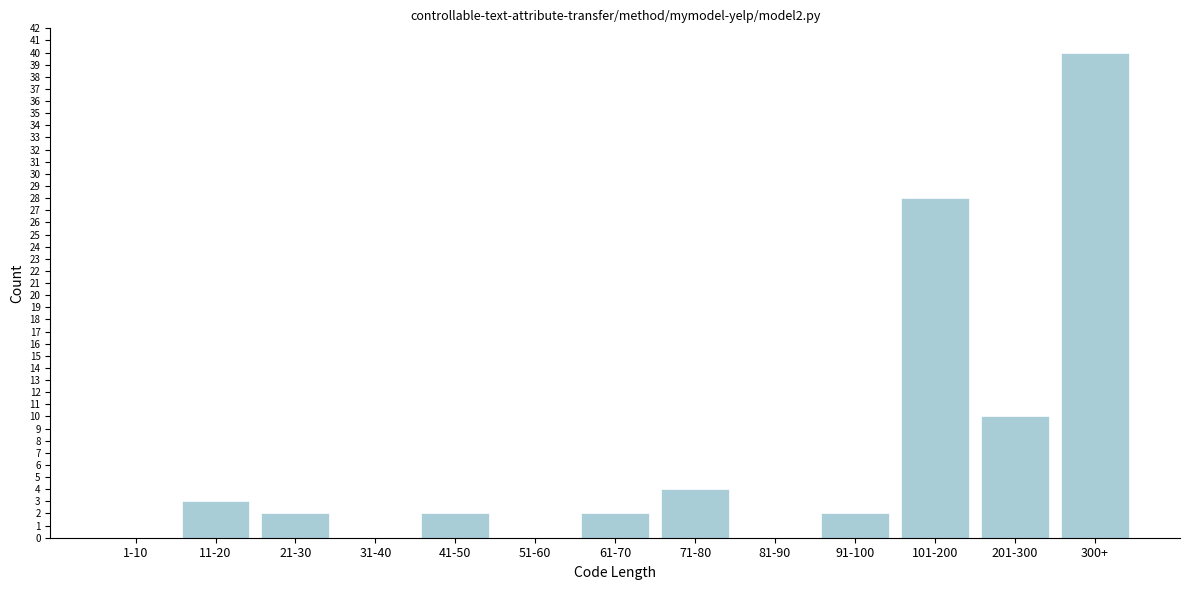

Reading left to right, list all the values displayed in this chart.

1-10=0	11-20=3	21-30=2	31-40=0	41-50=2	51-60=0	61-70=2	71-80=4	81-90=0	91-100=2	101-200=28	201-300=10	300+=40